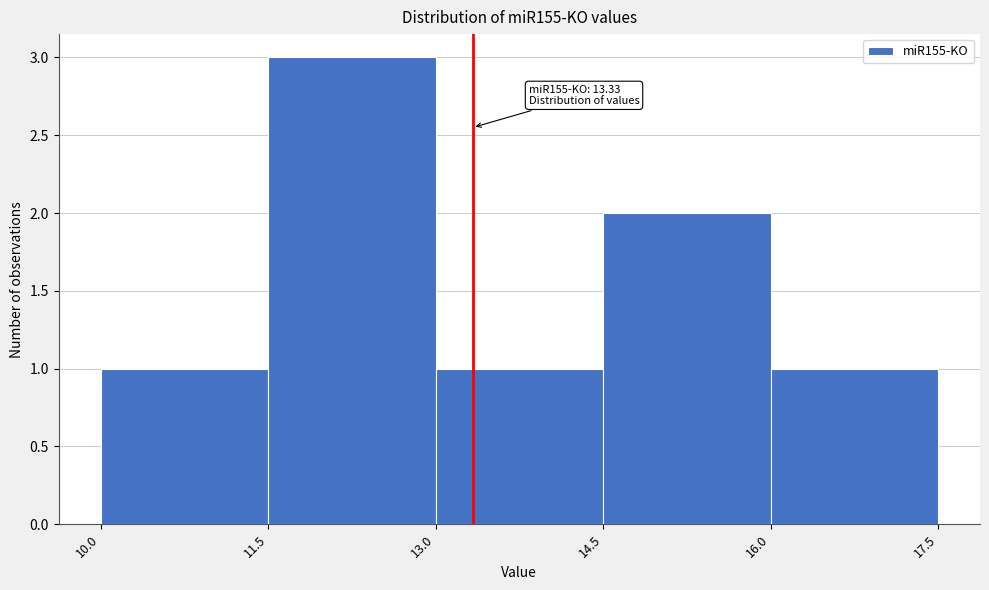

Which range on the x-axis has the tallest bar?

11.5 to 13.0